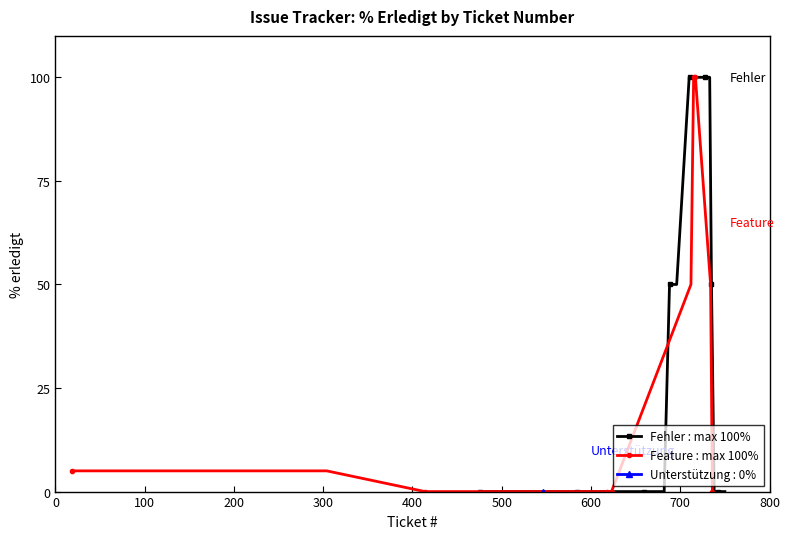

How many series are shown in this chart?

3